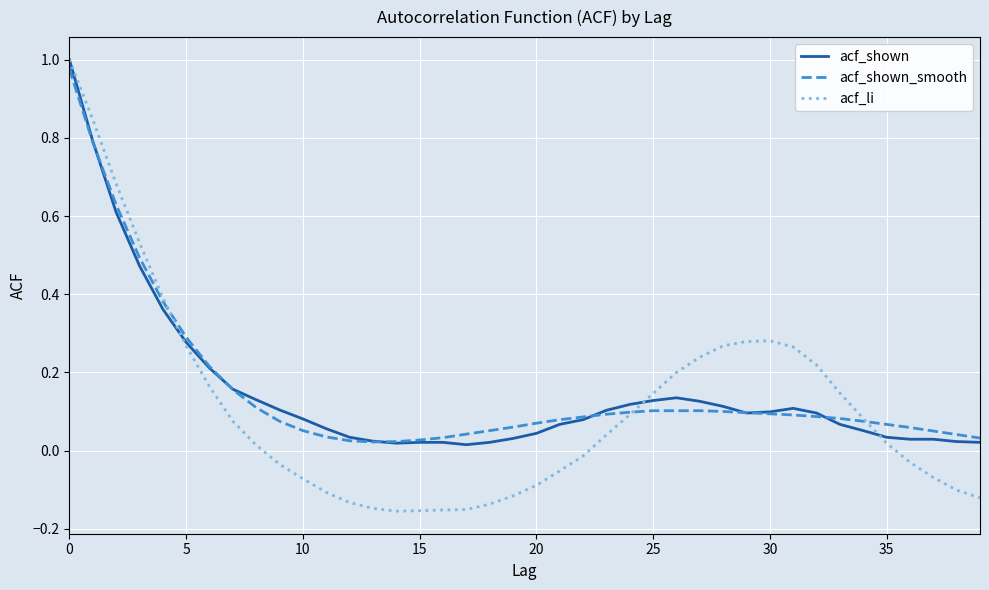

How many values in the acf_li series exceed 0?

22